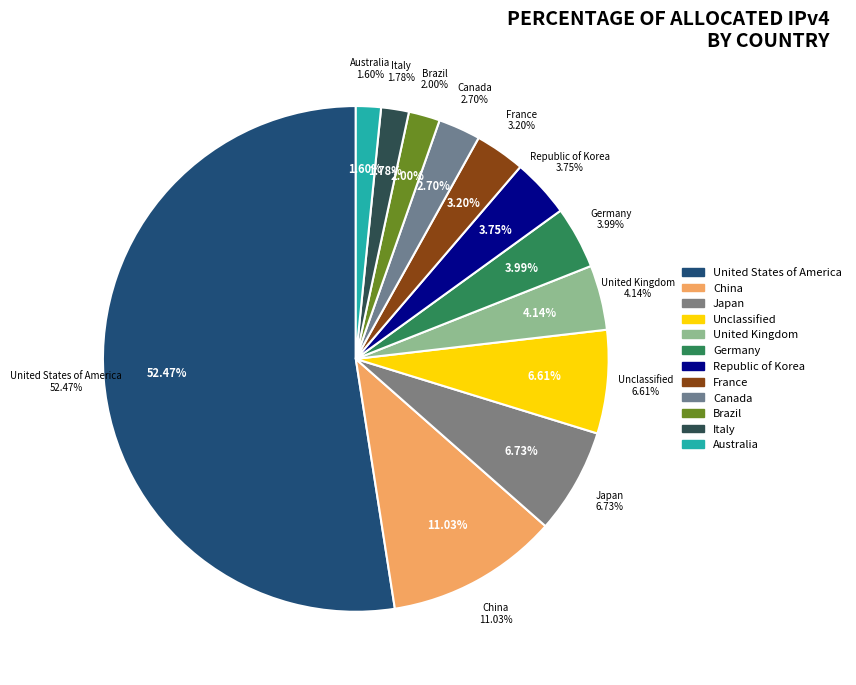

Combined, what portion of the pie is Unclassified and Brazil?

8.6%